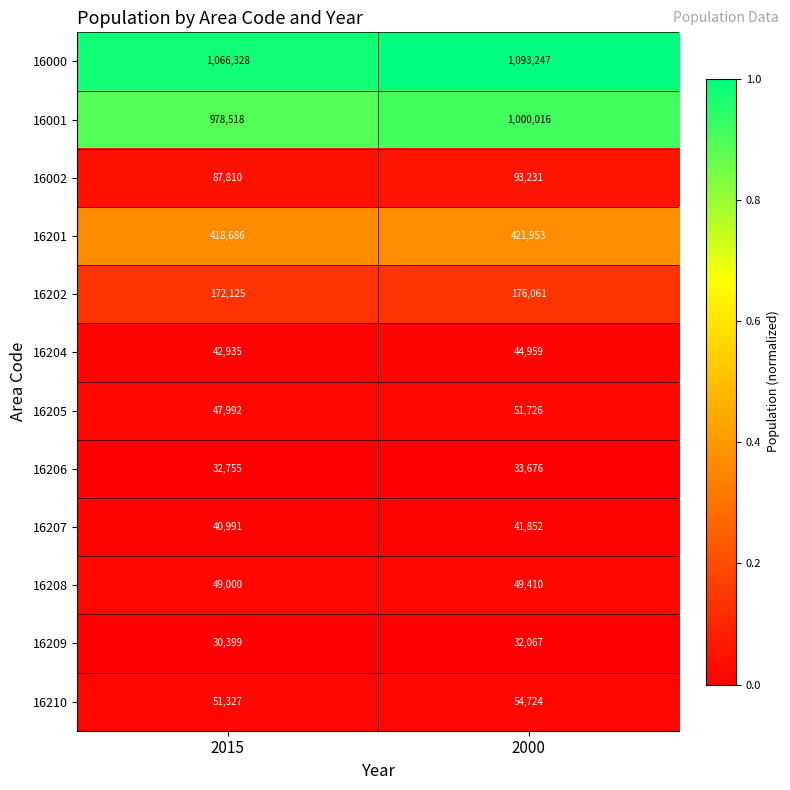

Which label corresponds to the smallest value in the chart?

2015